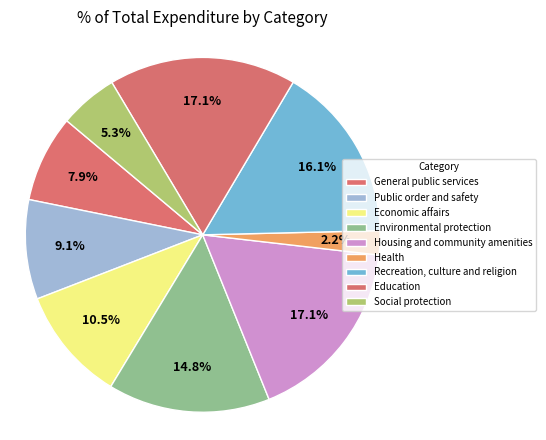

Which category has the biggest portion of the pie?

Housing and community amenities